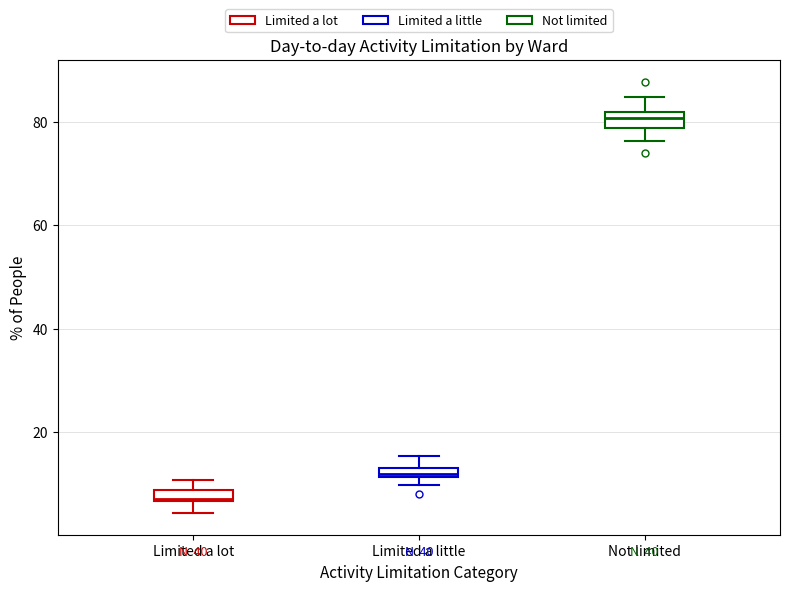

Where is the upper edge of the box for Limited a little on the y-axis? The values are not printed on the chart, so give them approximately, as read against the axis.

14